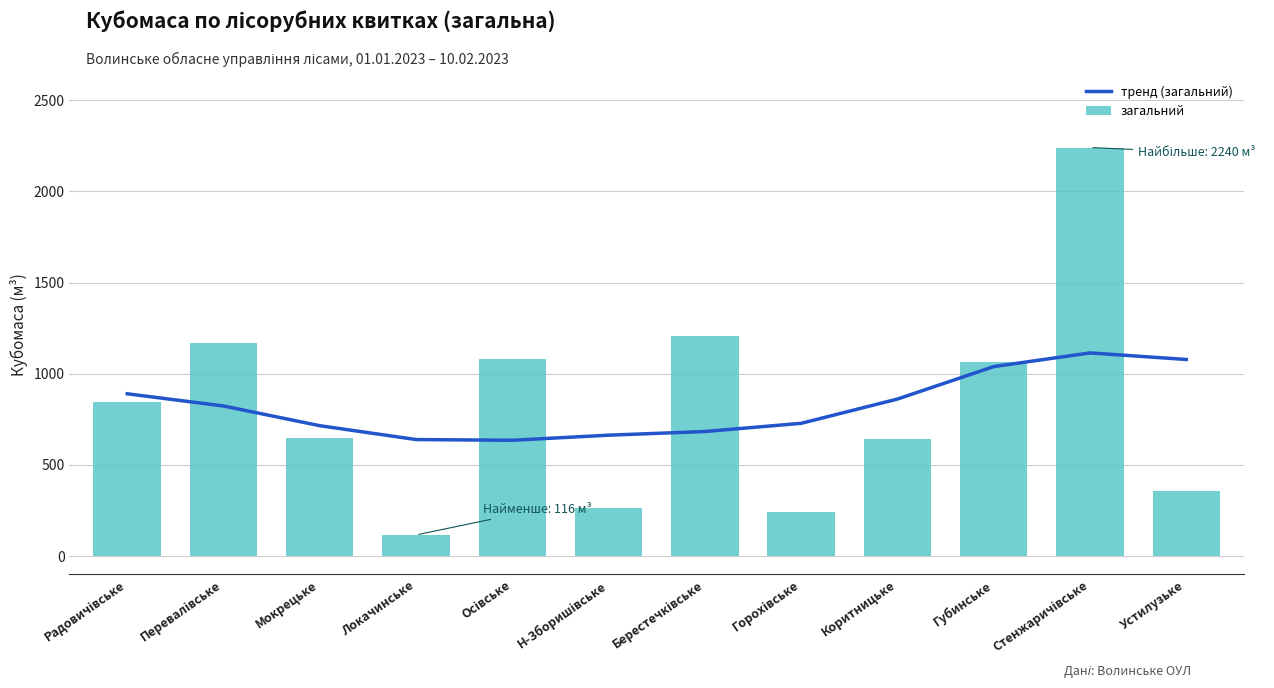

How many categories are shown in the chart?

12